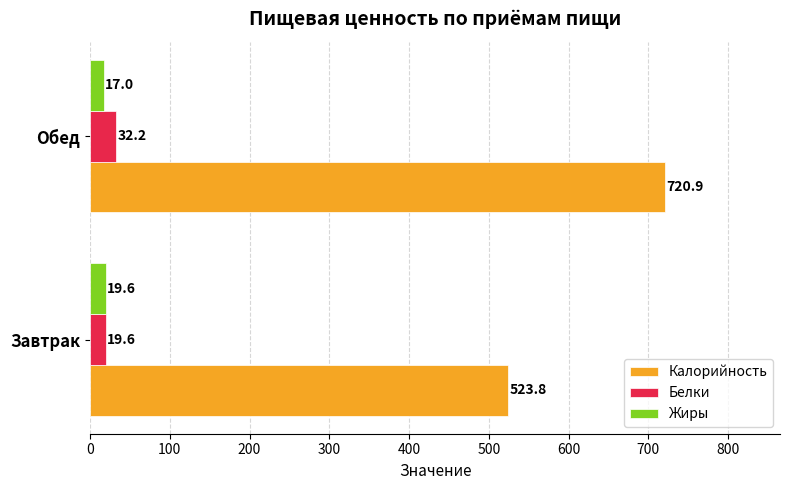

Rank the series by their maximum value, from highest to lowest.

Калорийность, Белки, Жиры